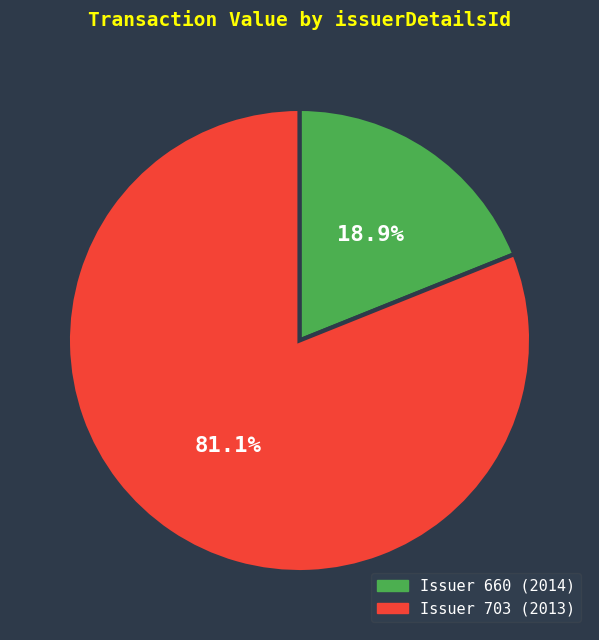

Is there a majority slice in this chart?

Yes